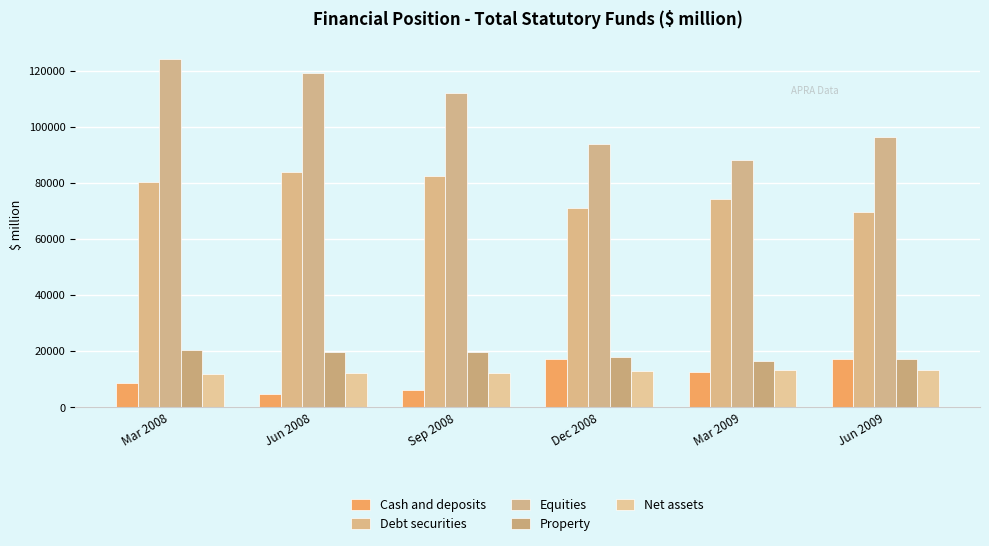

At which category does the chart reach its peak across all series?

Mar 2008